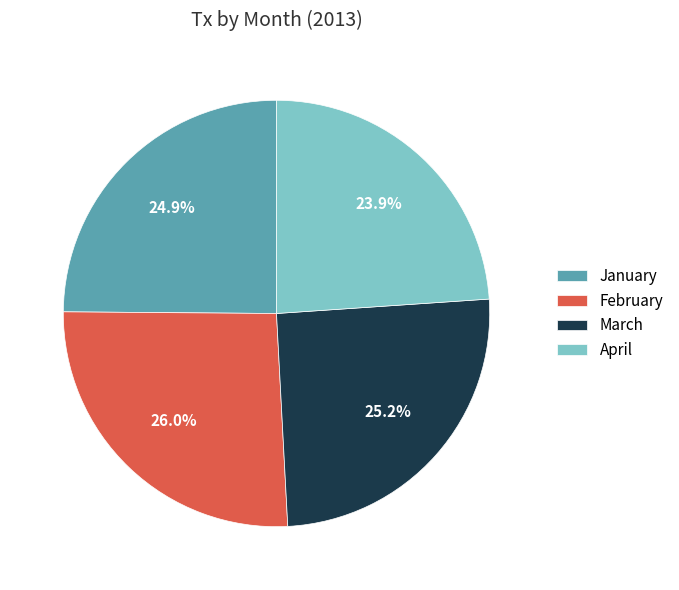

What is the largest slice in the pie chart?

February